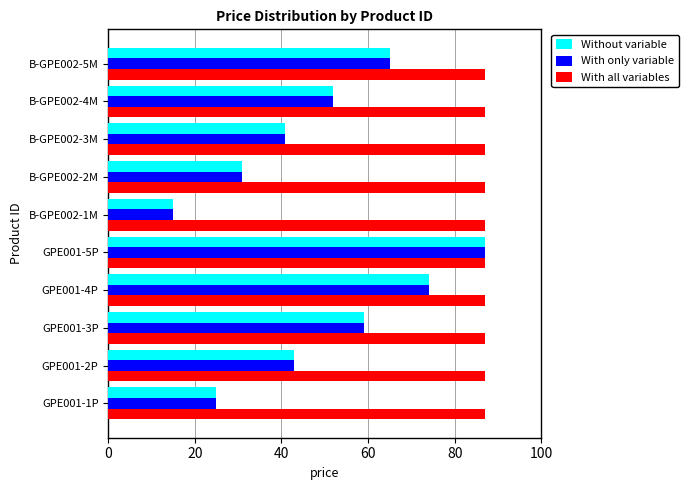

At how many categories does at least one series exceed 67?

10